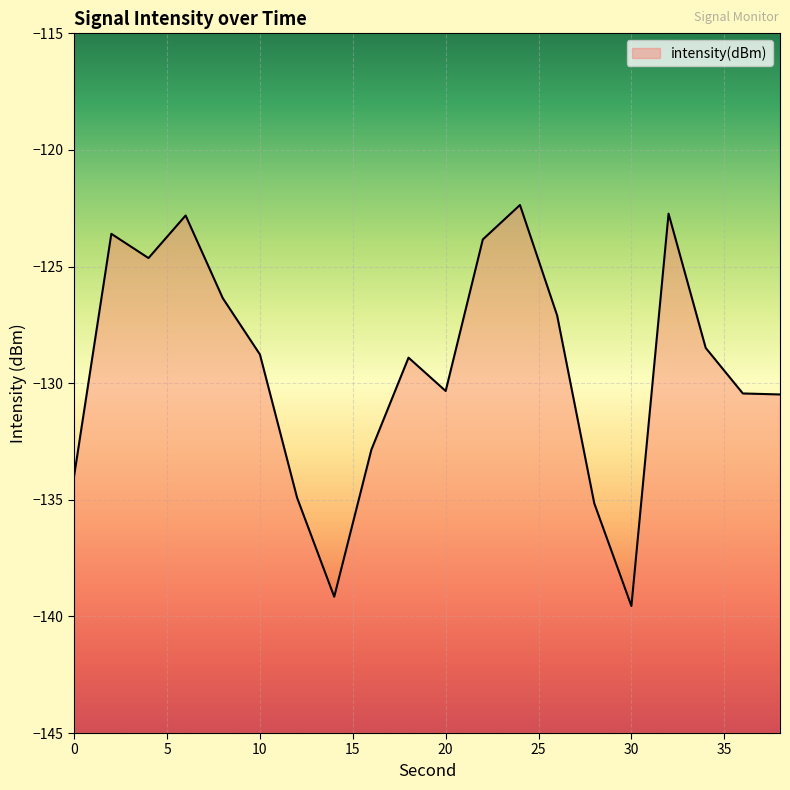

How many lines are shown in the chart?

1